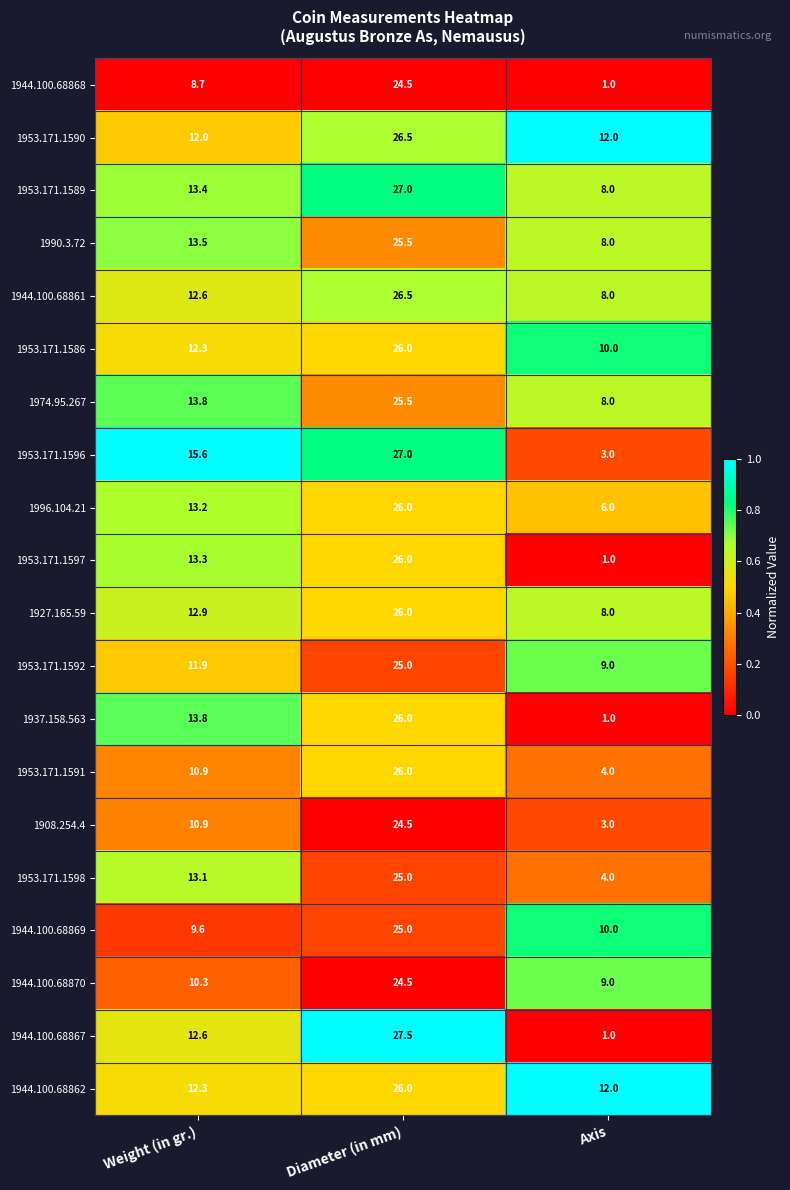

How many 1953.171.1591 values are between 4 and 26?

3